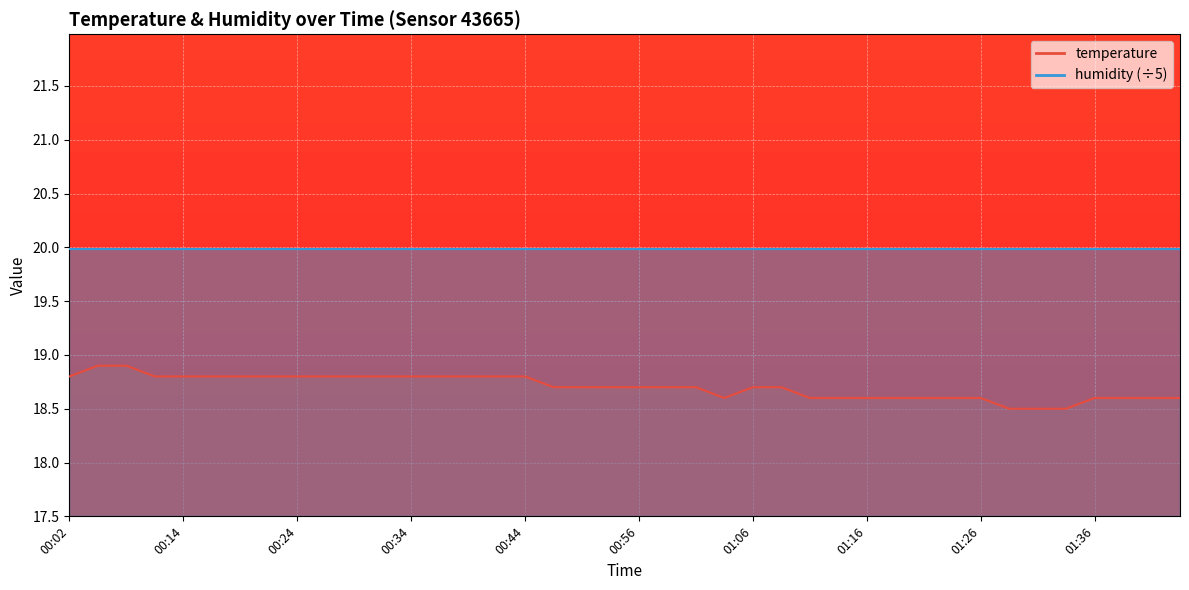

At which category does the chart reach its peak across all series?

00:04